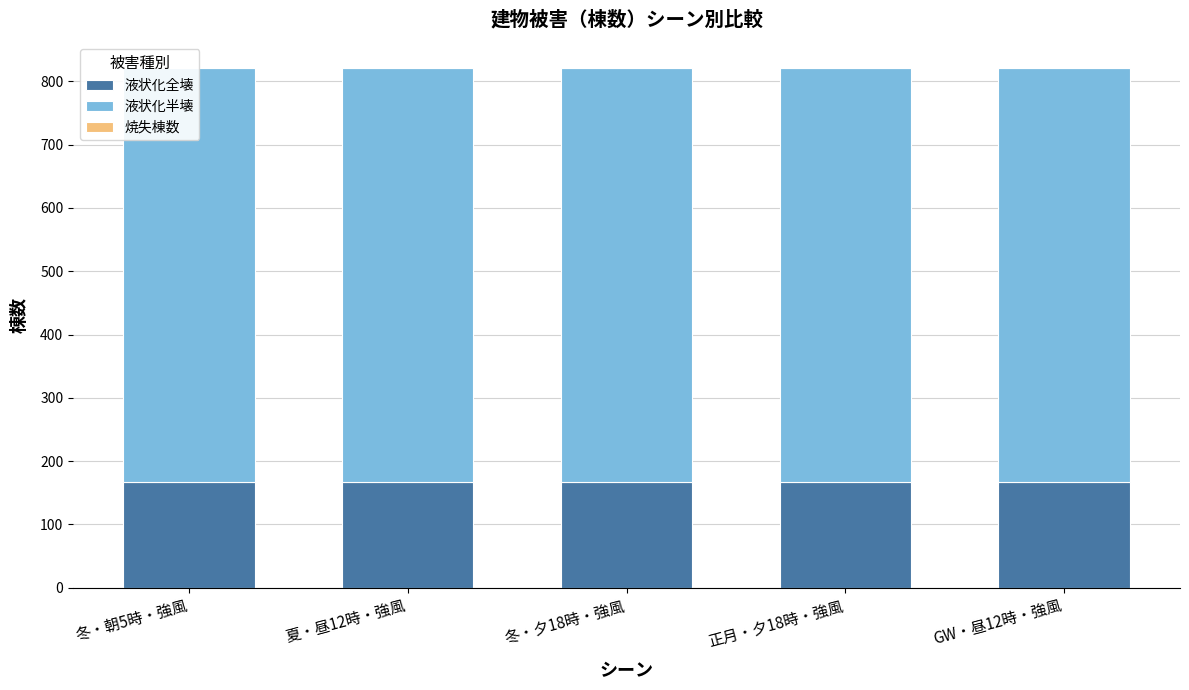

What is the label of the 4th bar from the right?

夏・昼12時・強風